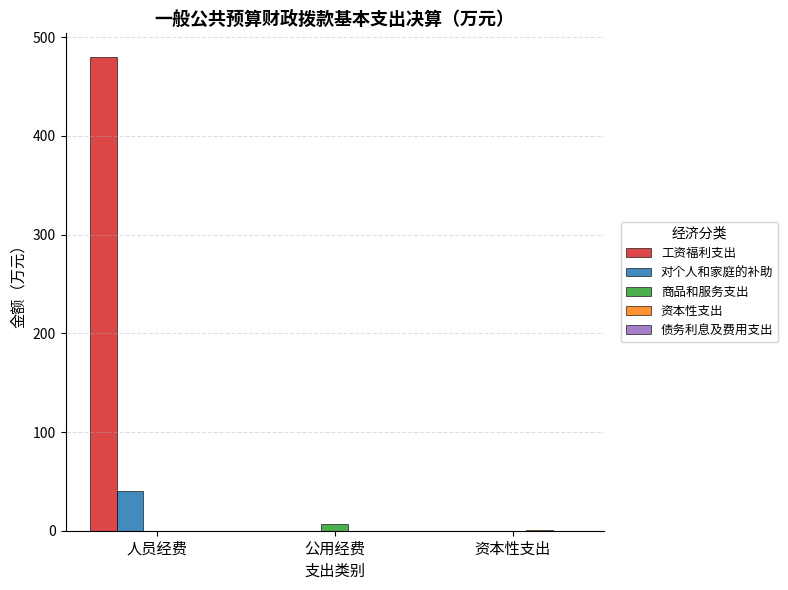

How many groups of bars are there?

3